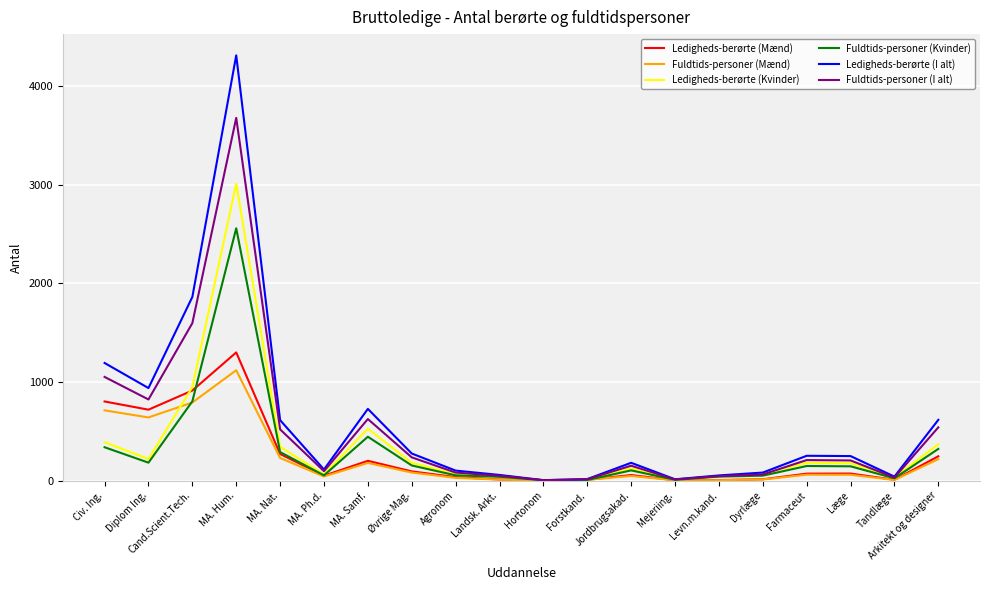

What is the greatest value displayed?

4308.0